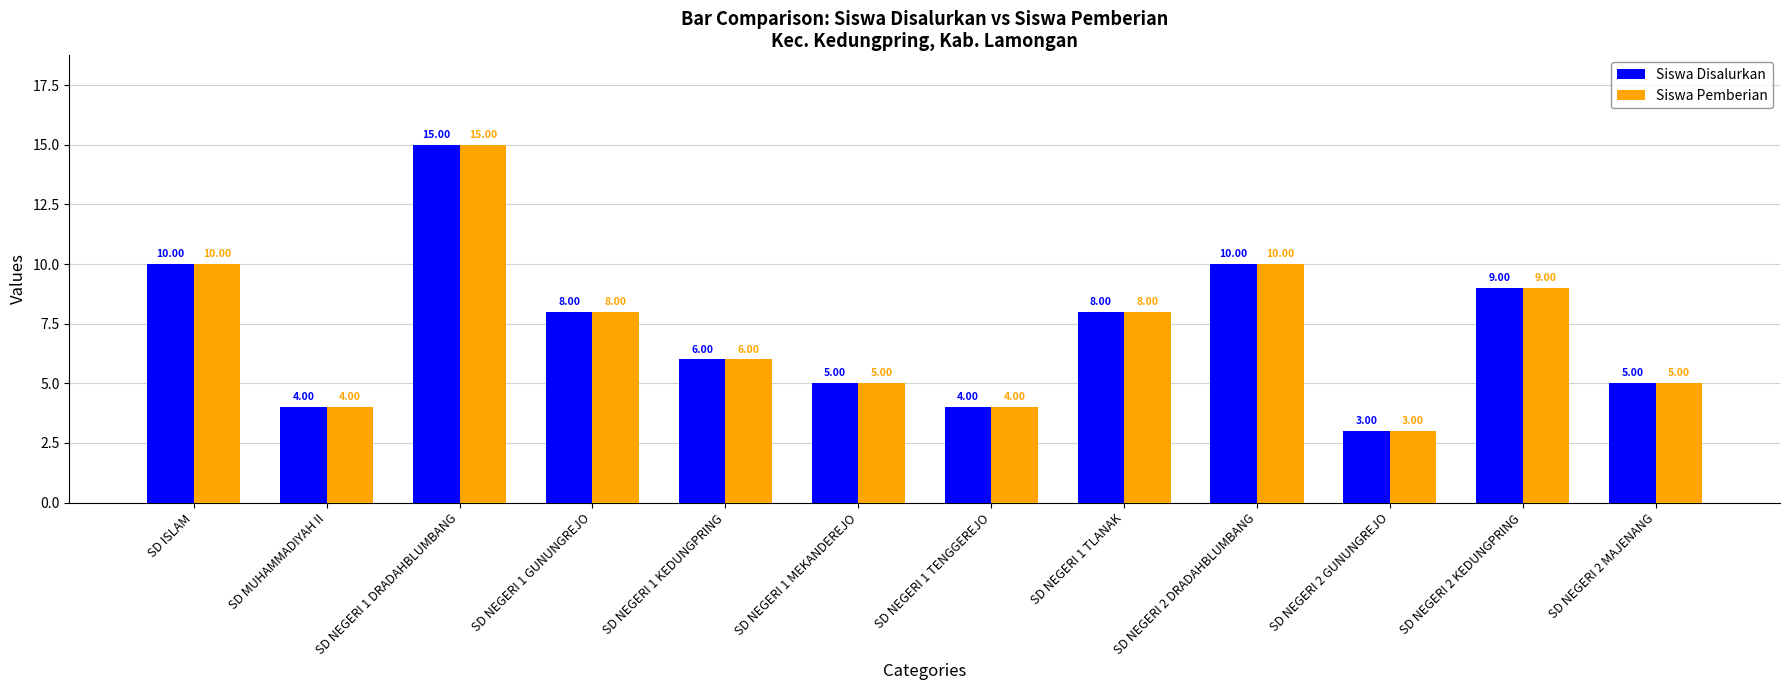

True or false: Siswa Pemberian has a value of 5 at SD NEGERI 2 MAJENANG.

True